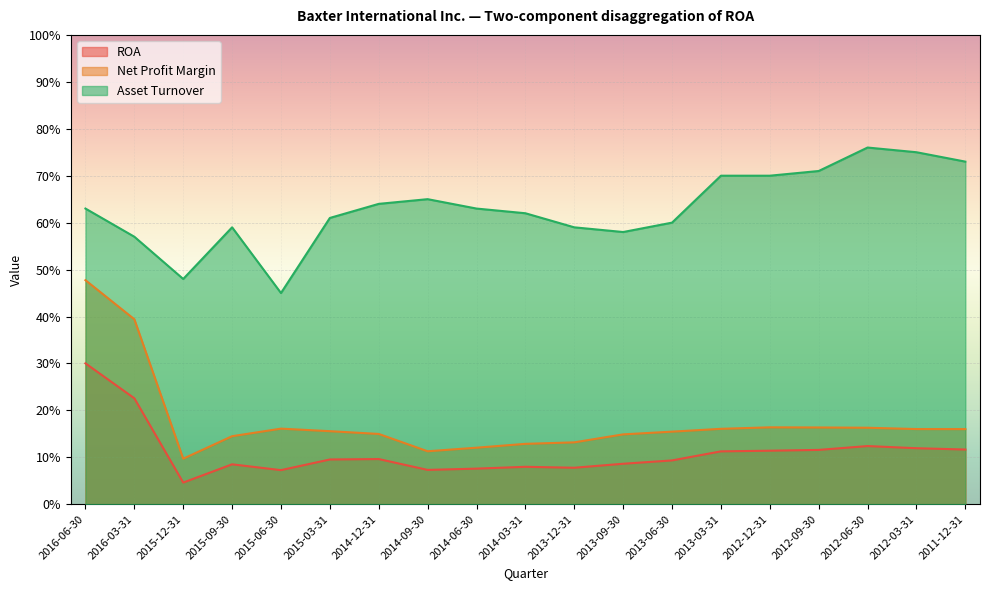

What is the maximum value shown in the chart?

0.8